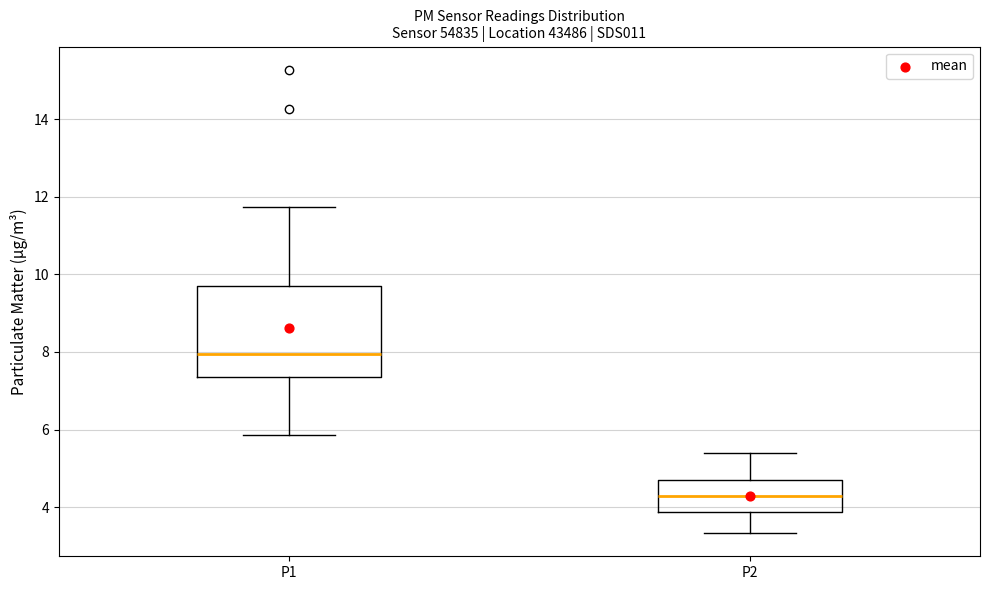

Reading left to right, read every box against the y-axis: the position of its median line, the range the box covers, and the ends of its whiskers. The values are not printed on the chart, so give them approximately, as read against the axis.

P1: median 8.0, box 7.4 to 9.8, whiskers 5.8 to 11.8
P2: median 4.2, box 3.8 to 4.6, whiskers 3.4 to 5.4